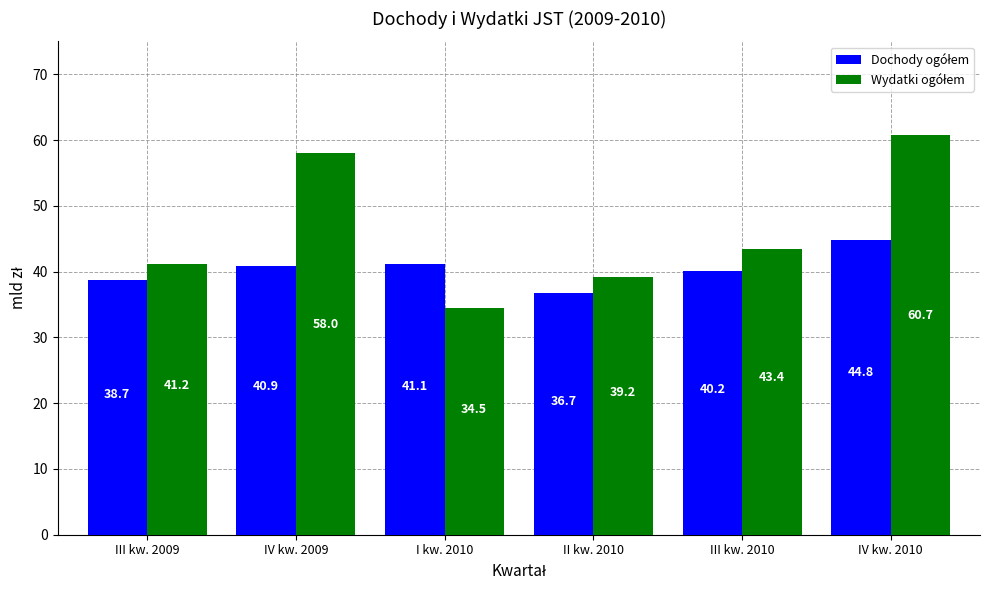

What is the difference between the highest and lowest values at II kw. 2010?

2.5